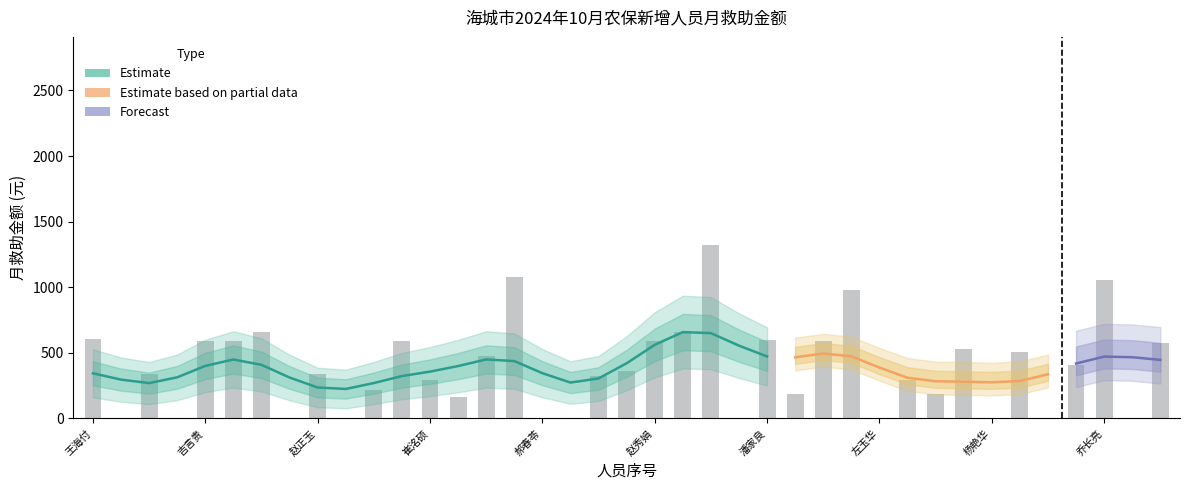

The value at 接文镇-刘天阳 is 902. True or false?

False